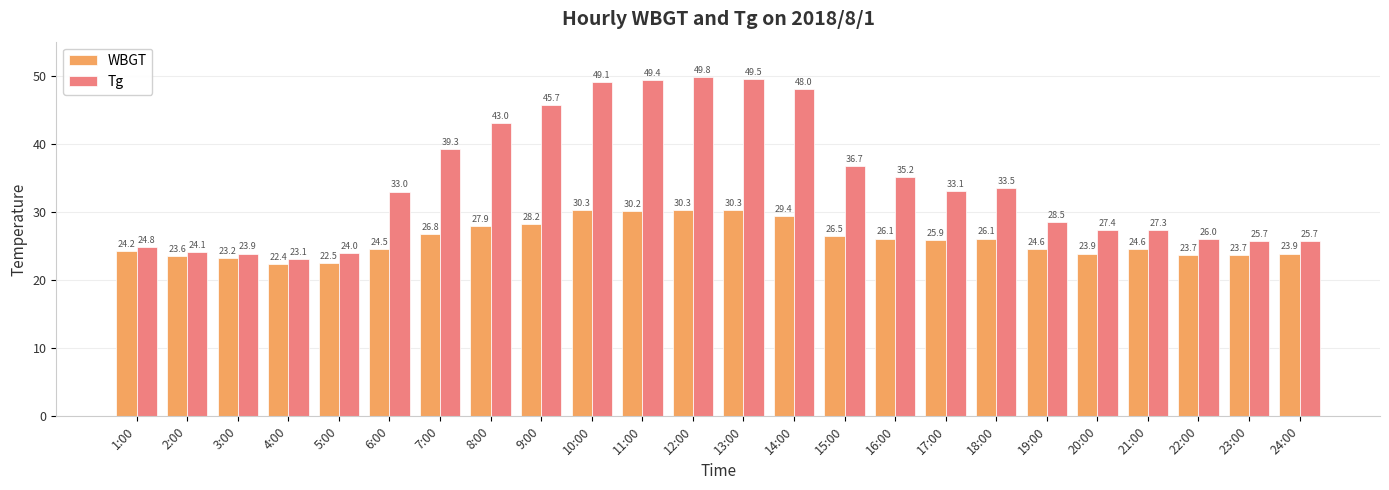

Reading left to right, list all the values displayed in this chart.

WBGT: 24.2	23.6	23.2	22.4	22.5	24.5	26.8	27.9	28.2	30.3	30.2	30.3	30.3	29.4	26.5	26.1	25.9	26.1	24.6	23.9	24.6	23.7	23.7	23.9
Tg: 24.8	24.1	23.9	23.1	24.0	33.0	39.3	43.0	45.7	49.1	49.4	49.8	49.5	48.0	36.7	35.2	33.1	33.5	28.5	27.4	27.3	26.0	25.7	25.7